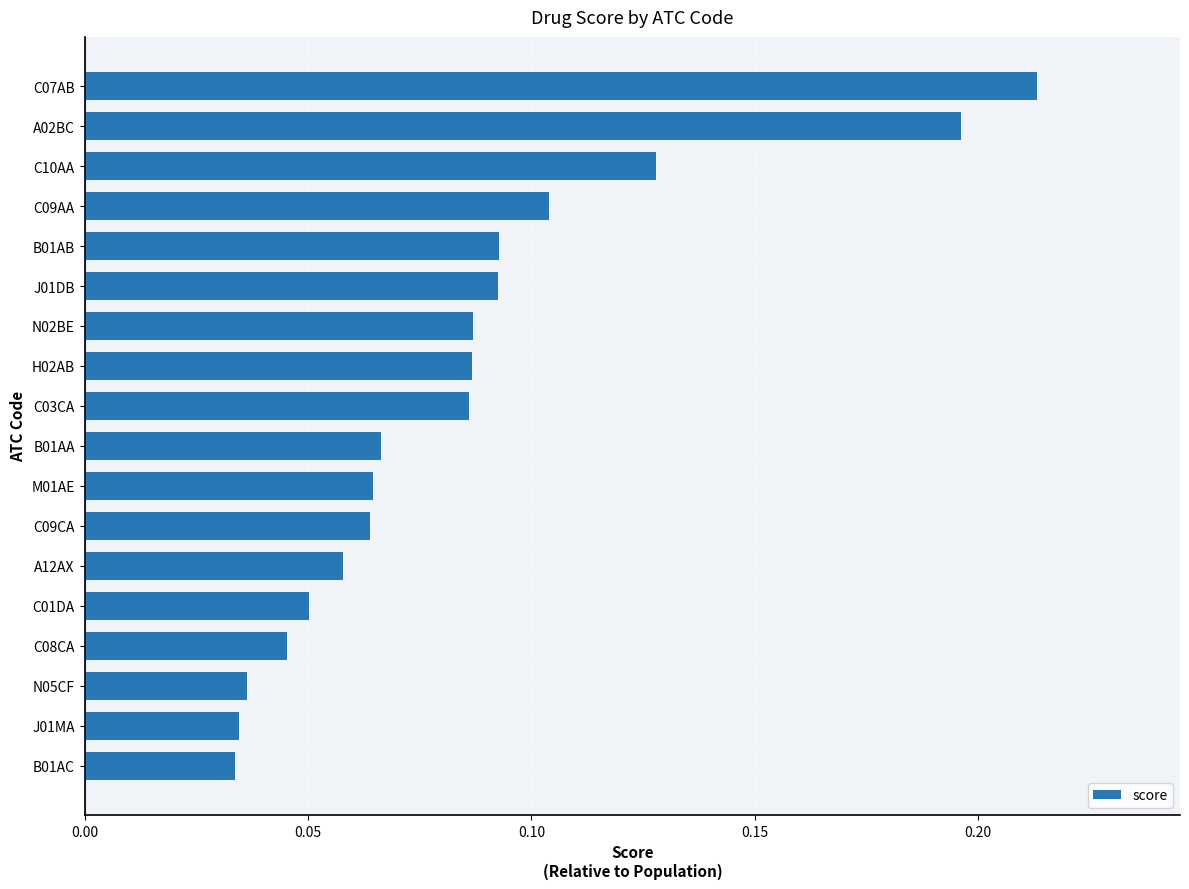

Which label corresponds to the largest value in the chart?

C07AB